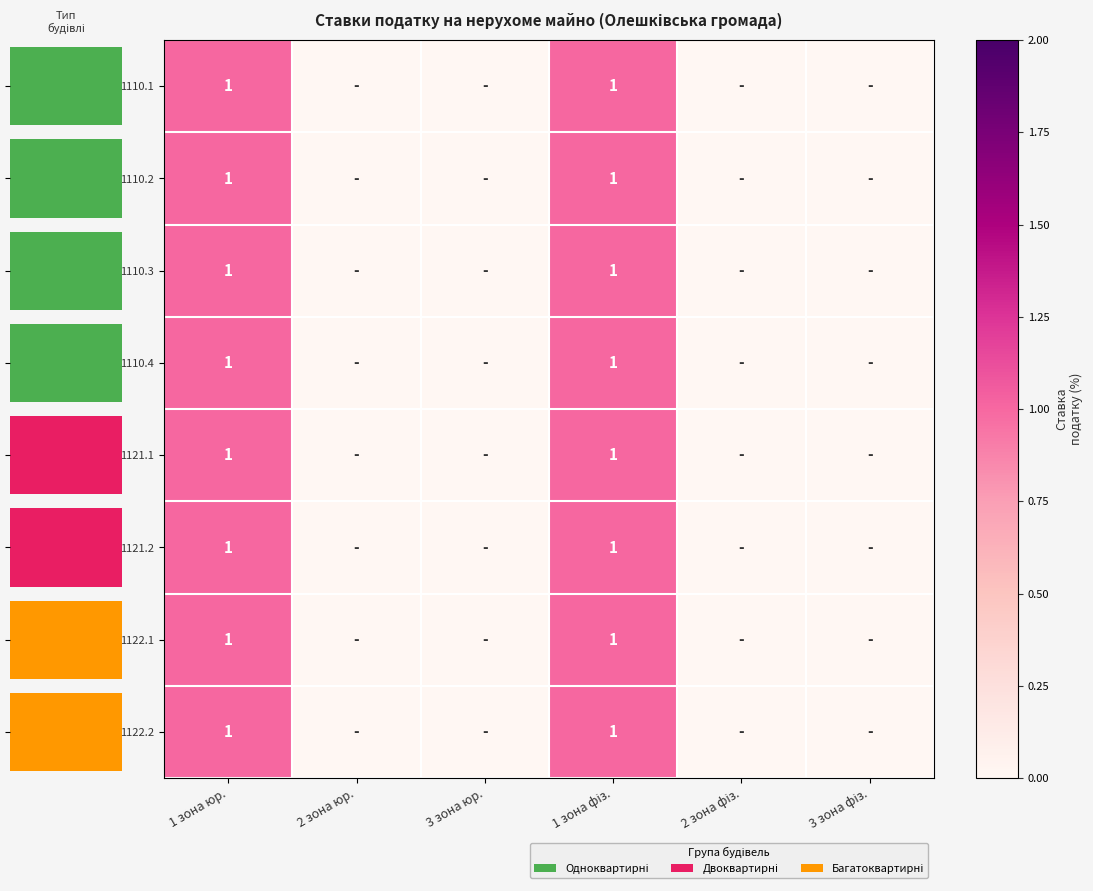

The 1122.1 series shows 1 at 1 зона юр.. True or false?

True